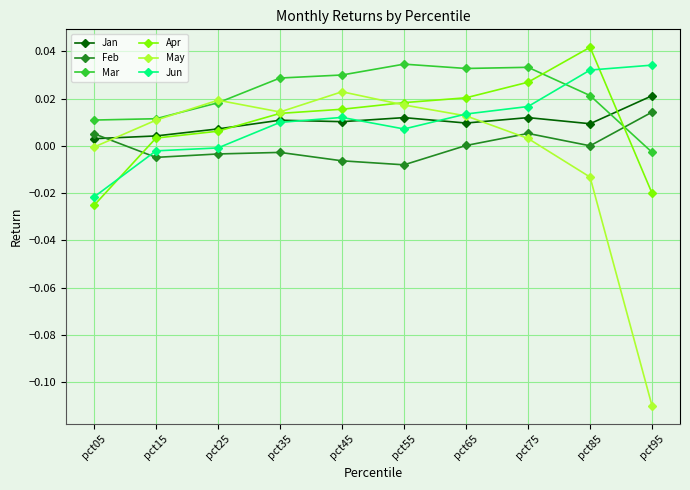

The Jun series shows -0.0 at pct05. True or false?

True